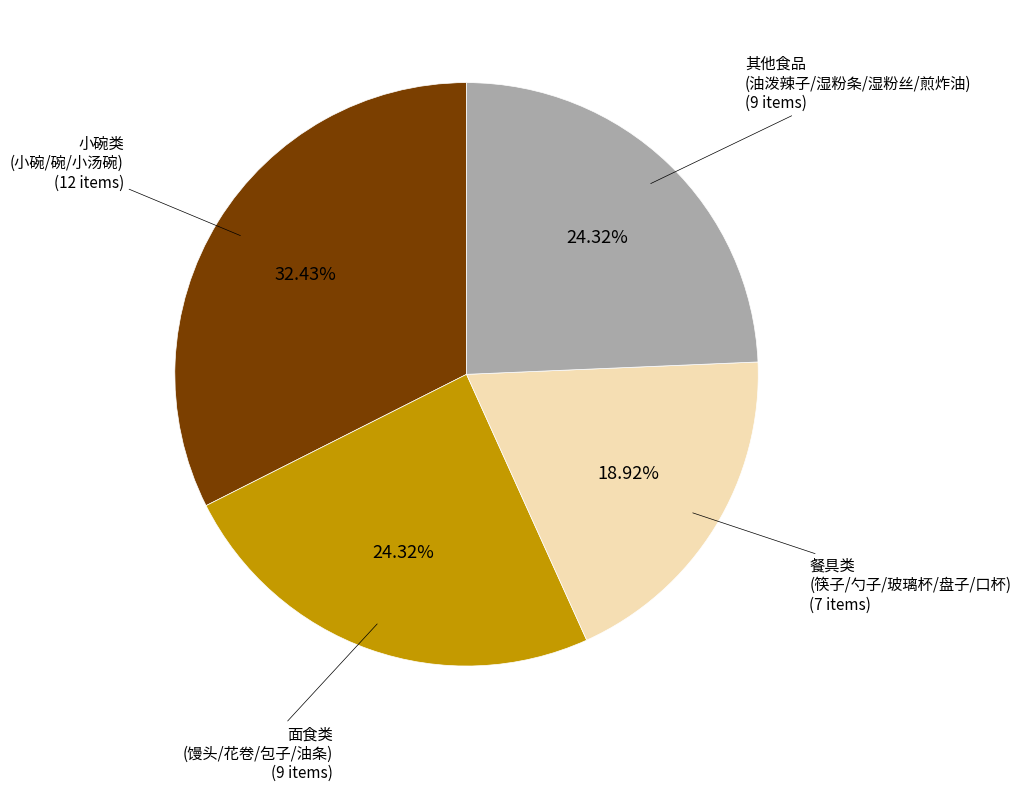

To the nearest percent, what is the average slice percentage?

25%